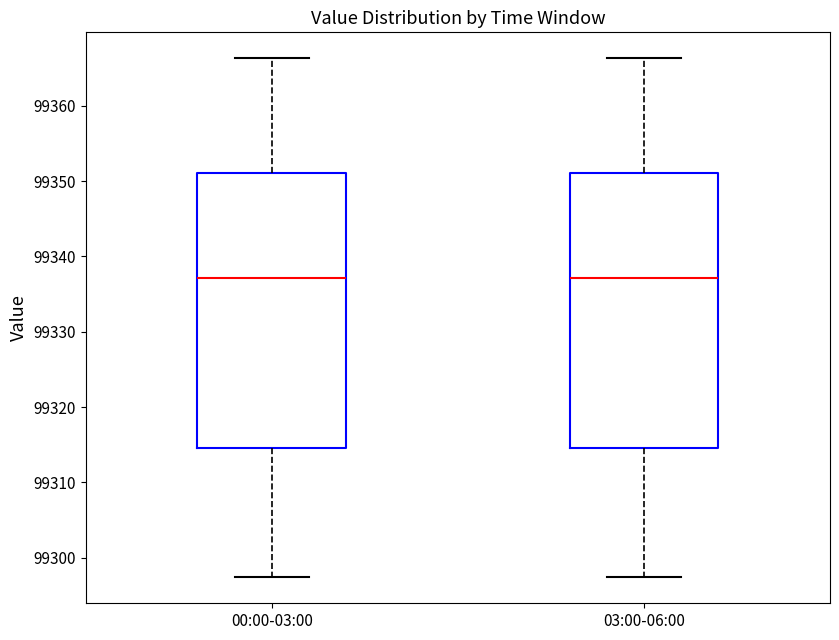

Reading left to right, read every box against the y-axis: the position of its median line, the range the box covers, and the ends of its whiskers. The values are not printed on the chart, so give them approximately, as read against the axis.

00:00-03:00: median 99337, box 99315 to 99351, whiskers 99297 to 99366
03:00-06:00: median 99337, box 99315 to 99351, whiskers 99297 to 99366